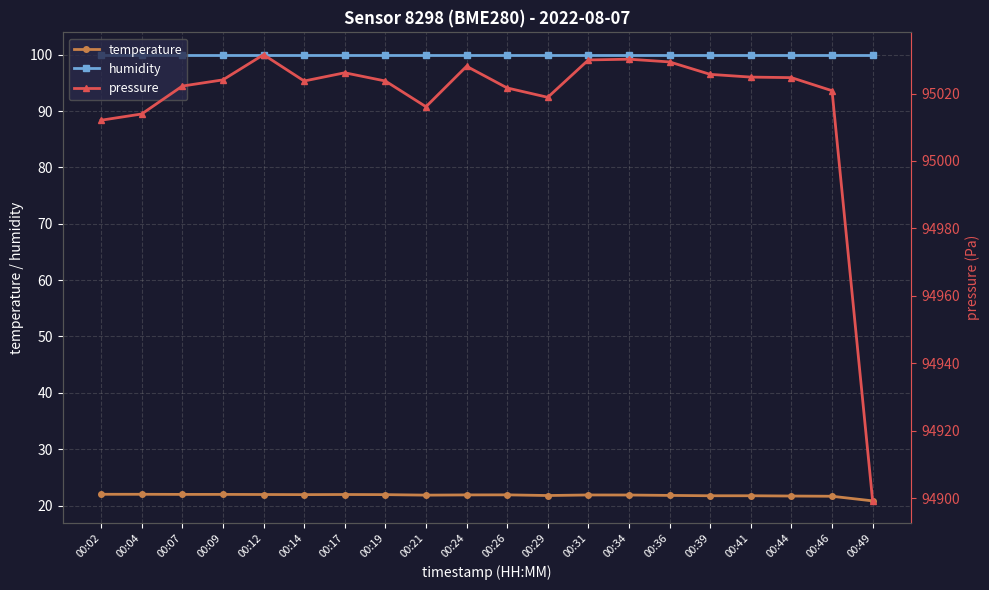

At how many categories does at least one series exceed 17275?

20